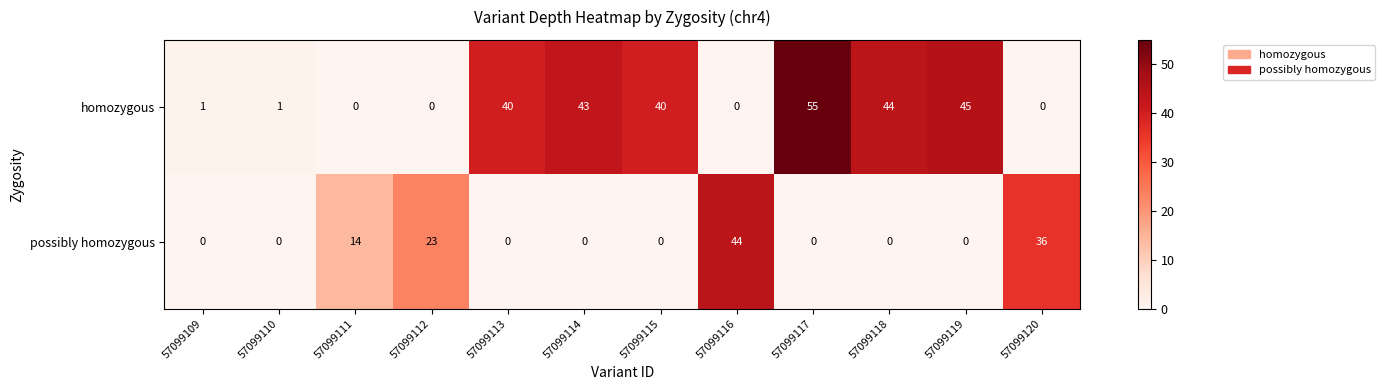

What is the approximate value of homozygous at 57099113, to the nearest 10?

40